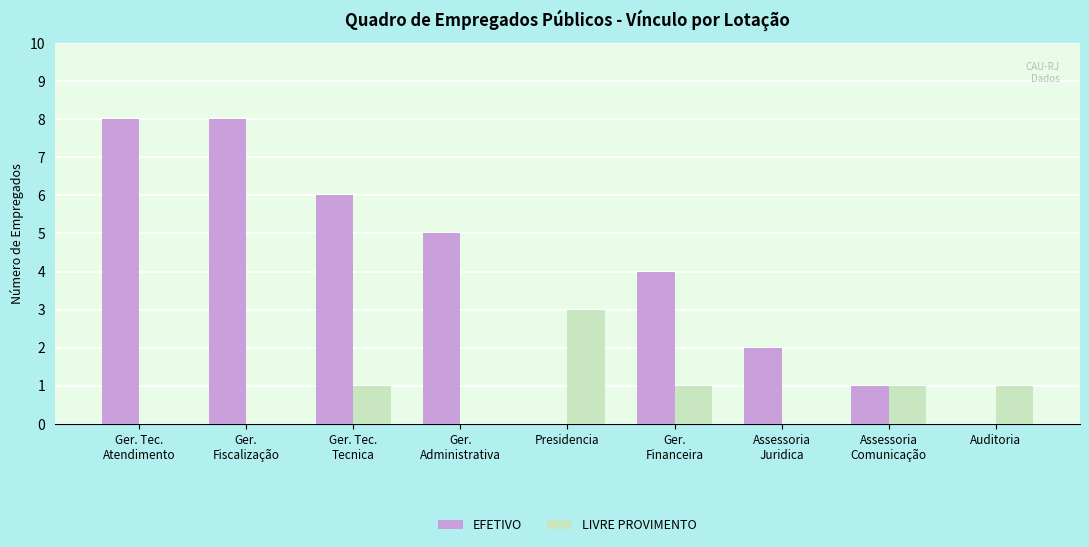

What is the highest value of the EFETIVO series?

8